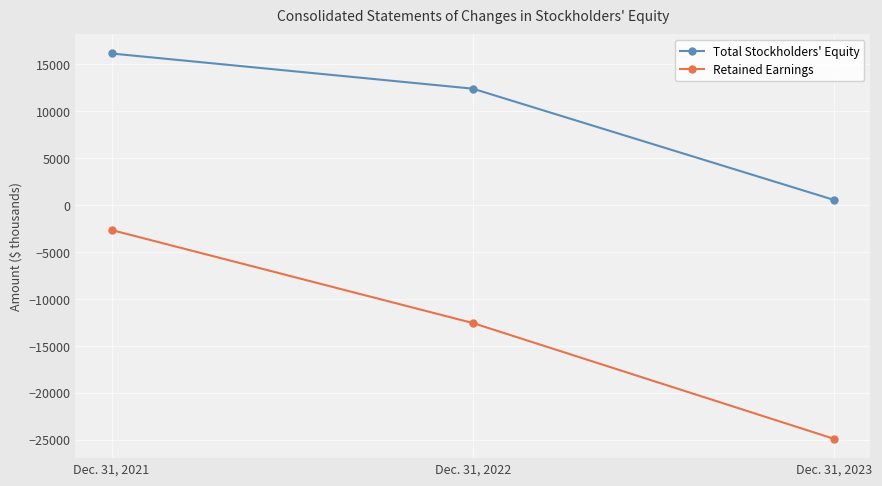

List the labels in order of Total Stockholders' Equity value, smallest first.

Dec. 31, 2023, Dec. 31, 2022, Dec. 31, 2021